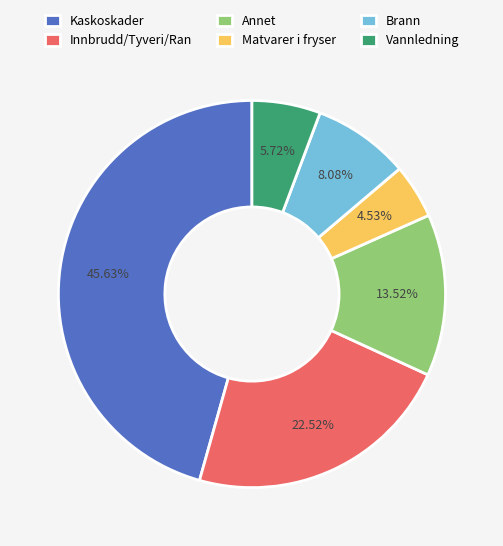

Does any single category account for the majority?

No